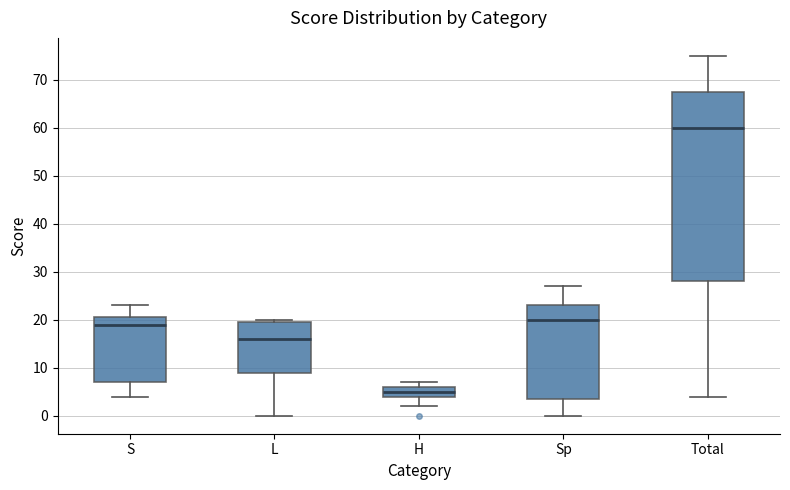

Comparing the boxes themselves (not the whiskers), which one is the tallest?

Total